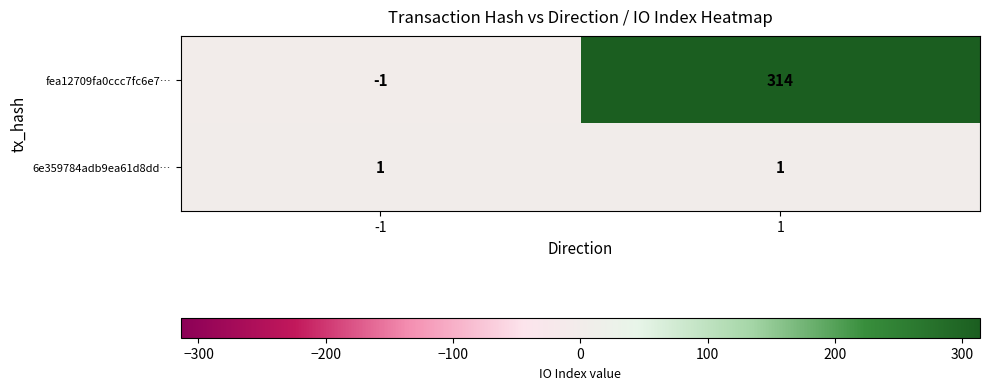

Which series changed the most between -1 and 1?

fea12709fa0ccc7fc6e7…